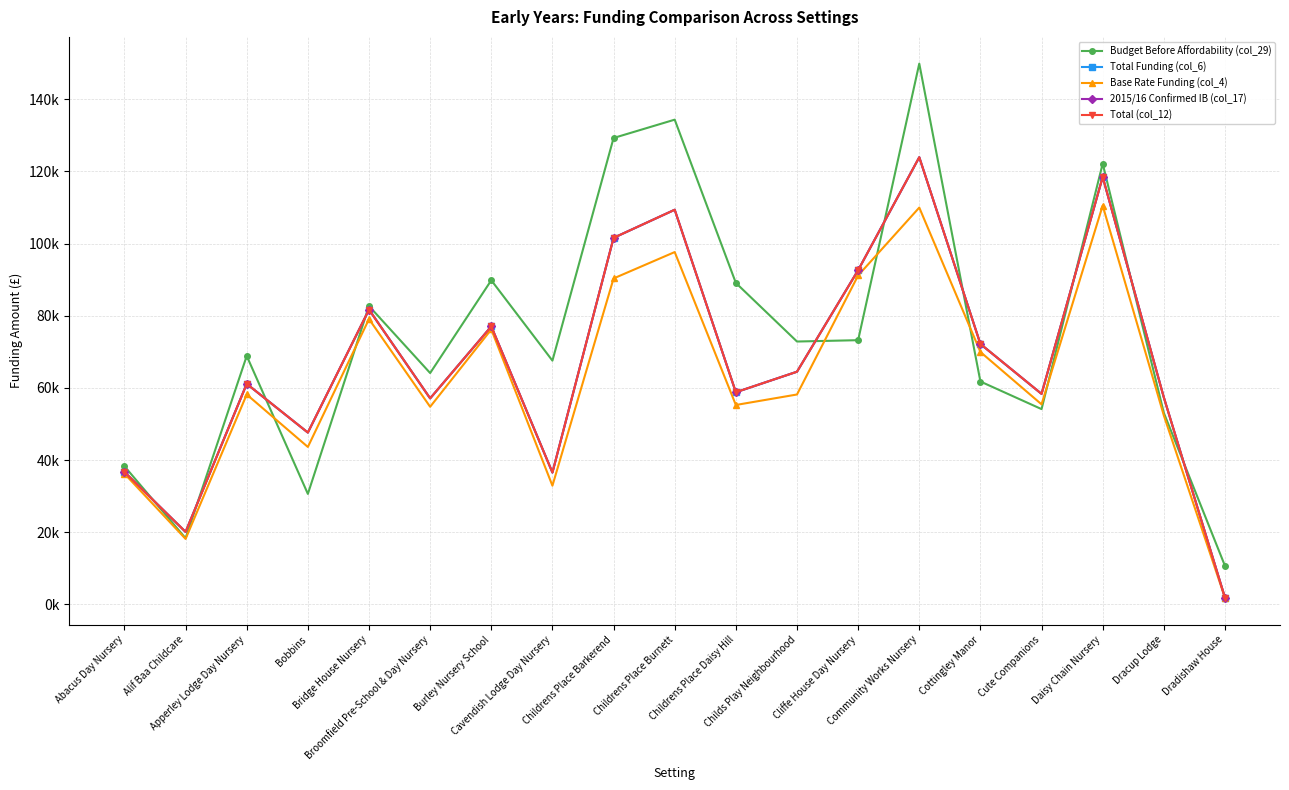

Is this an area chart (filled region under the line)?

No